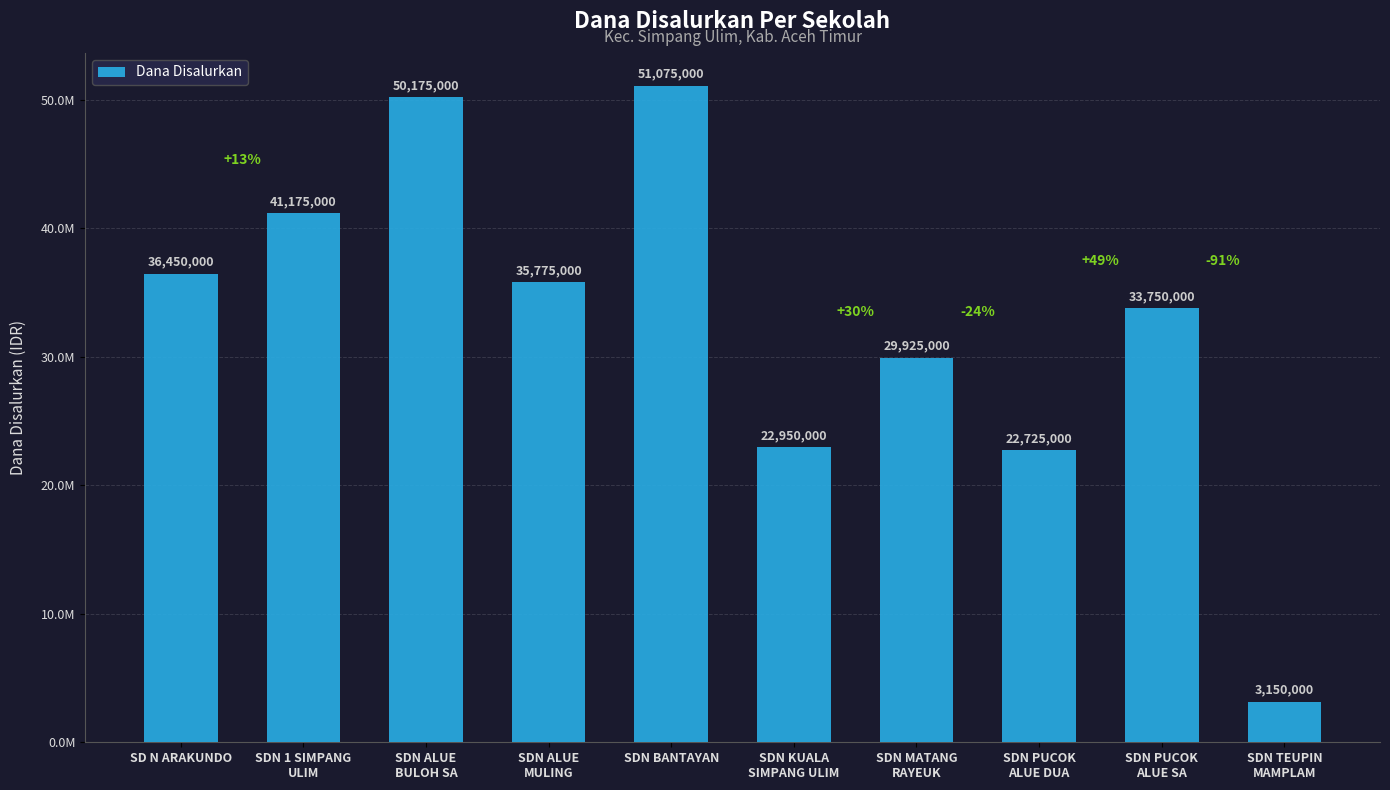

Count the number of categories in the chart.

10